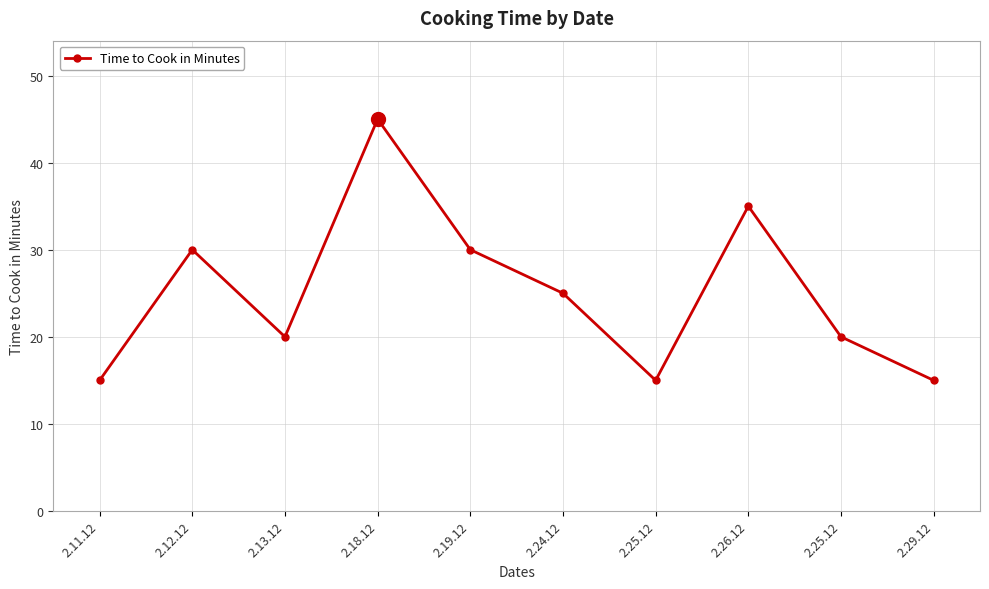

At which category does the data reach its first local valley?

2.13.12